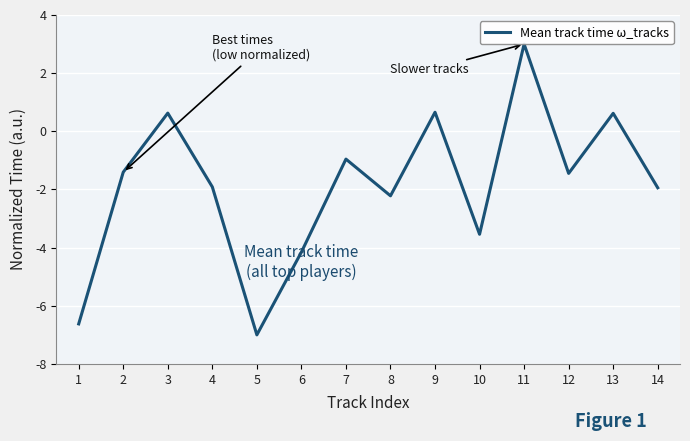

What is the difference between the values at 5 and 8?

4.8